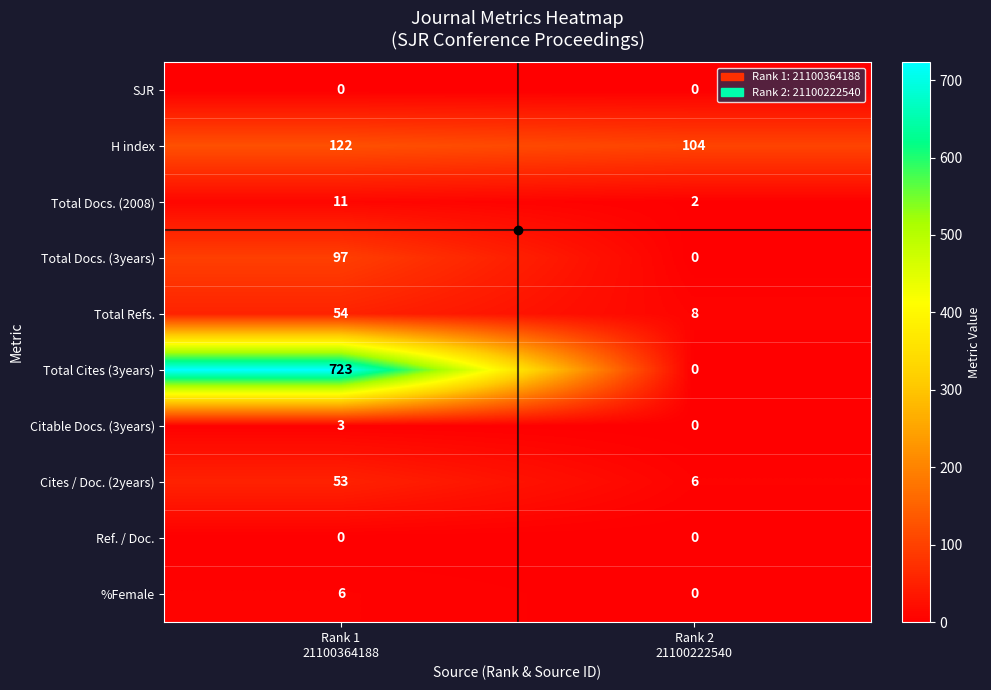

Which series has the largest total across all categories?

Total Cites (3years)